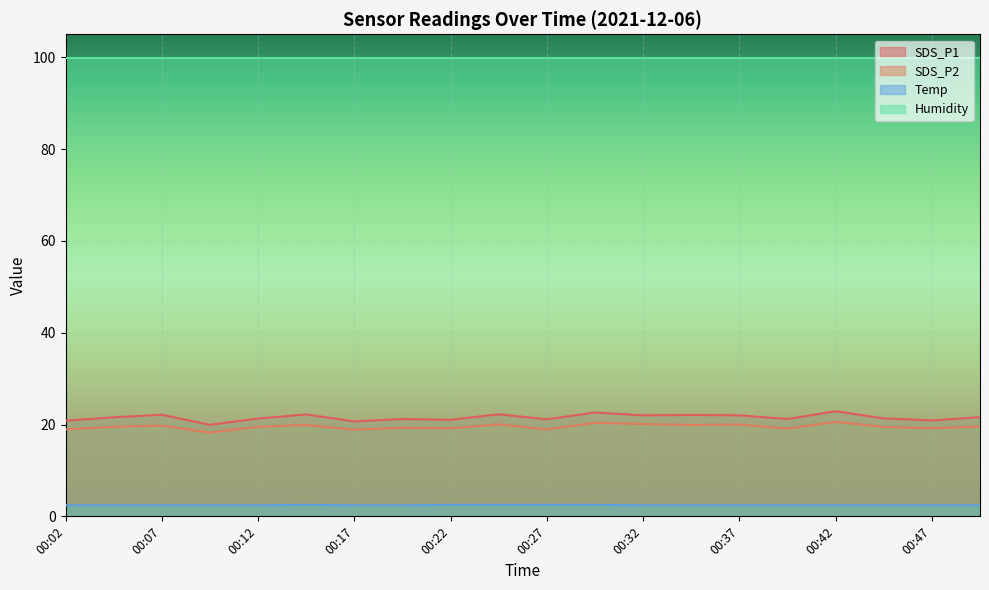

Where is SDS_P2 nearest to the value 19?

00:02